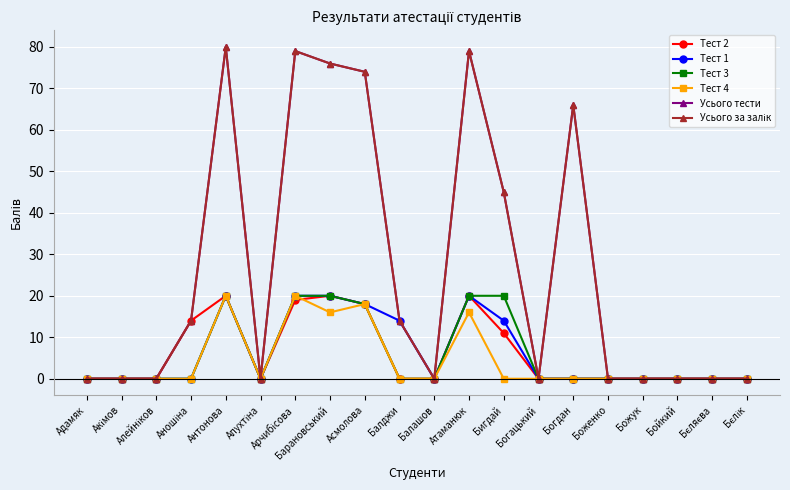

True or false: Усього за залік has more than 2 points higher than both neighbors.

True